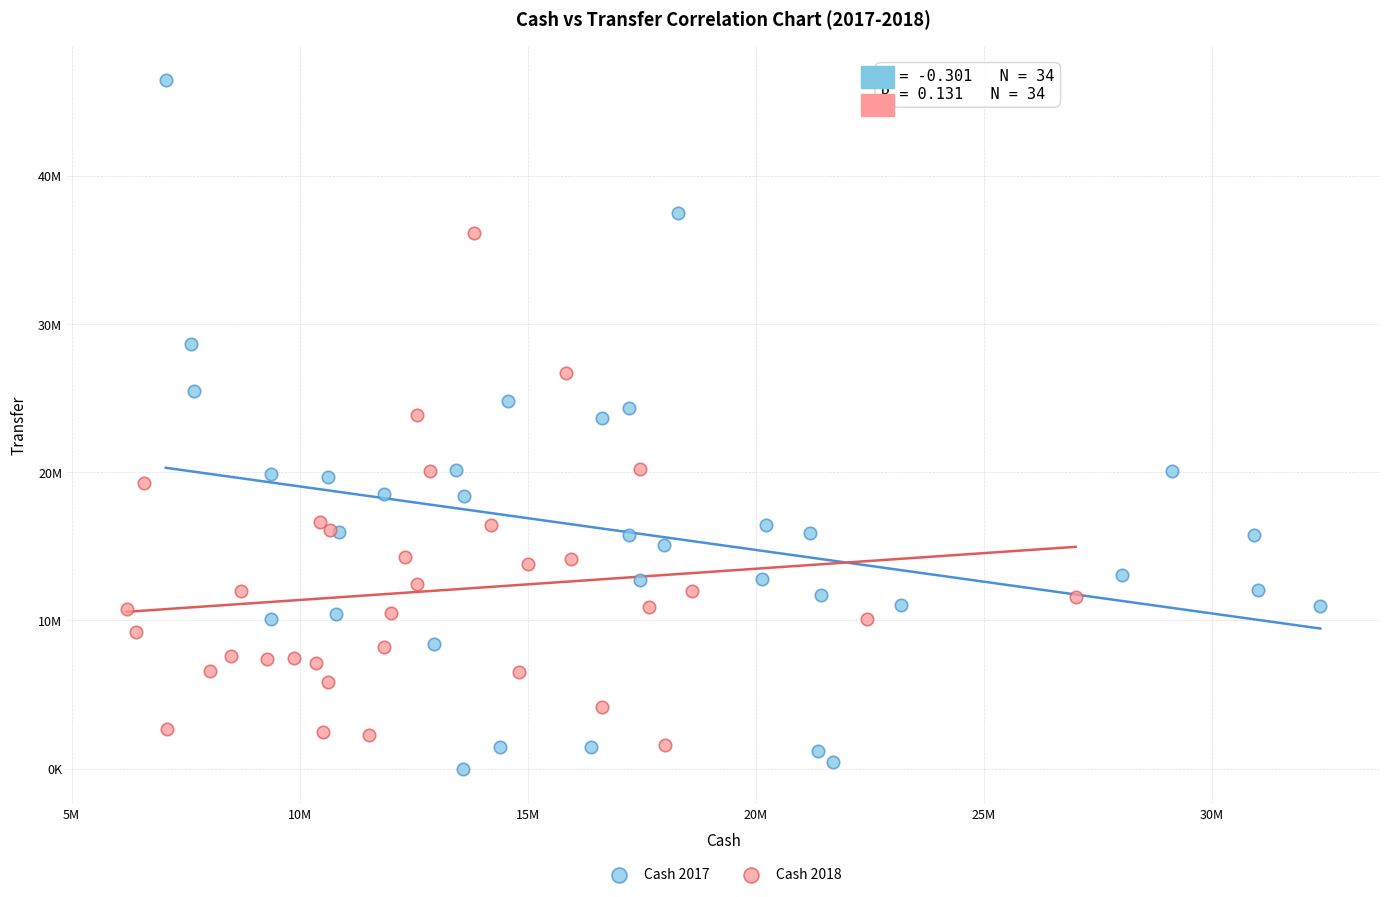

Which series contains the highest Y value?

Cash 2017